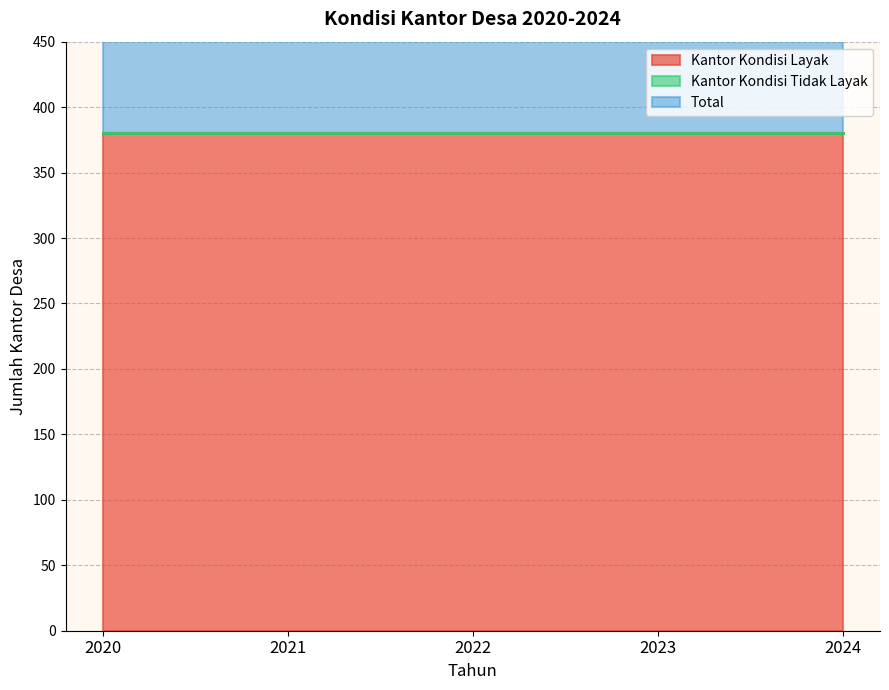

What is the average value of the Kantor Kondisi Layak series?

380